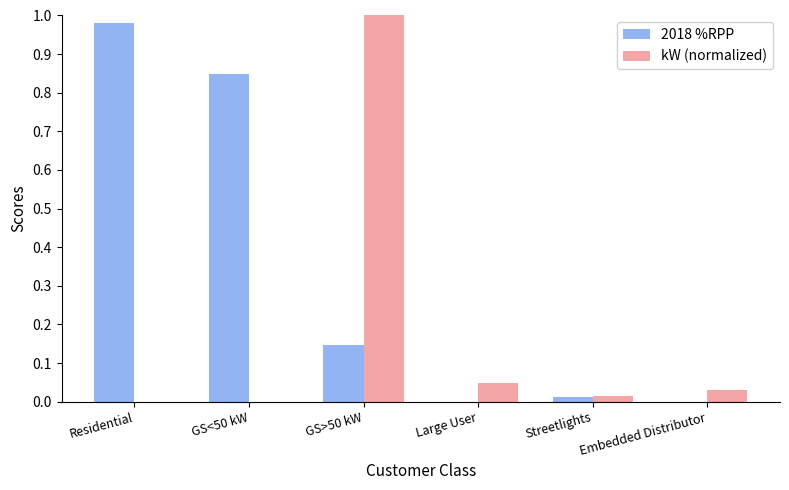

Is the value of kW (normalized) at Embedded Distributor greater than the value of 2018 %RPP at GS<50 kW?

No